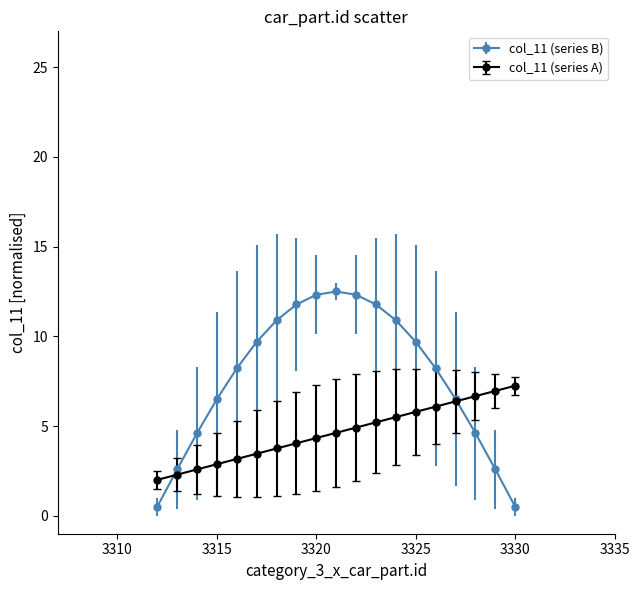

Which series has the widest spread of values?

col_11 (series B)